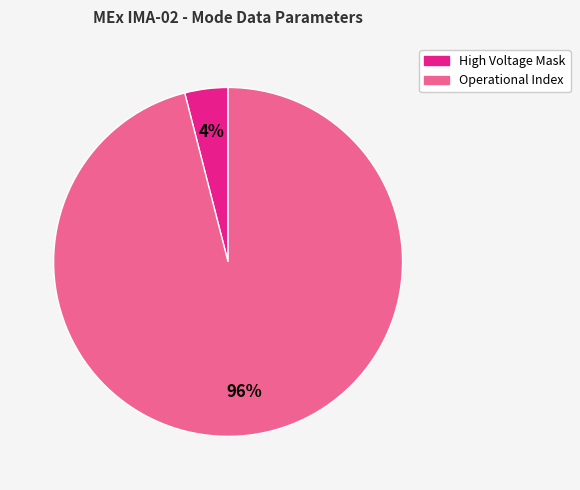

Count the number of slices in the pie.

2